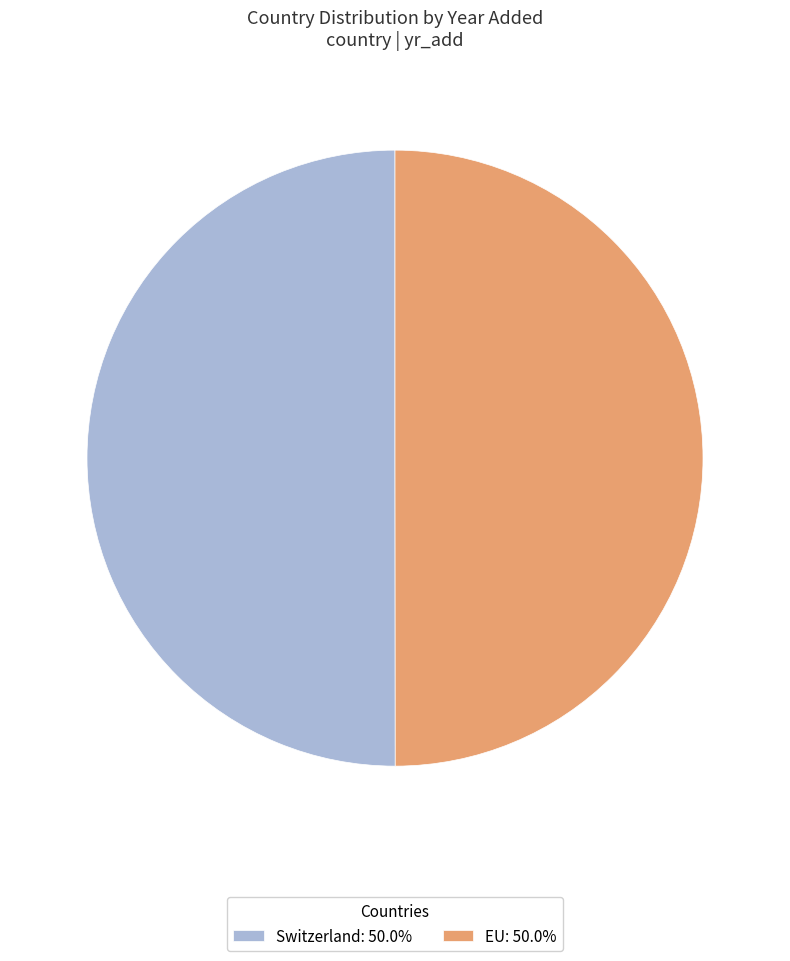

Approximately how many times larger is the value at Switzerland: 50.0% compared to EU: 50.0%?

1.0